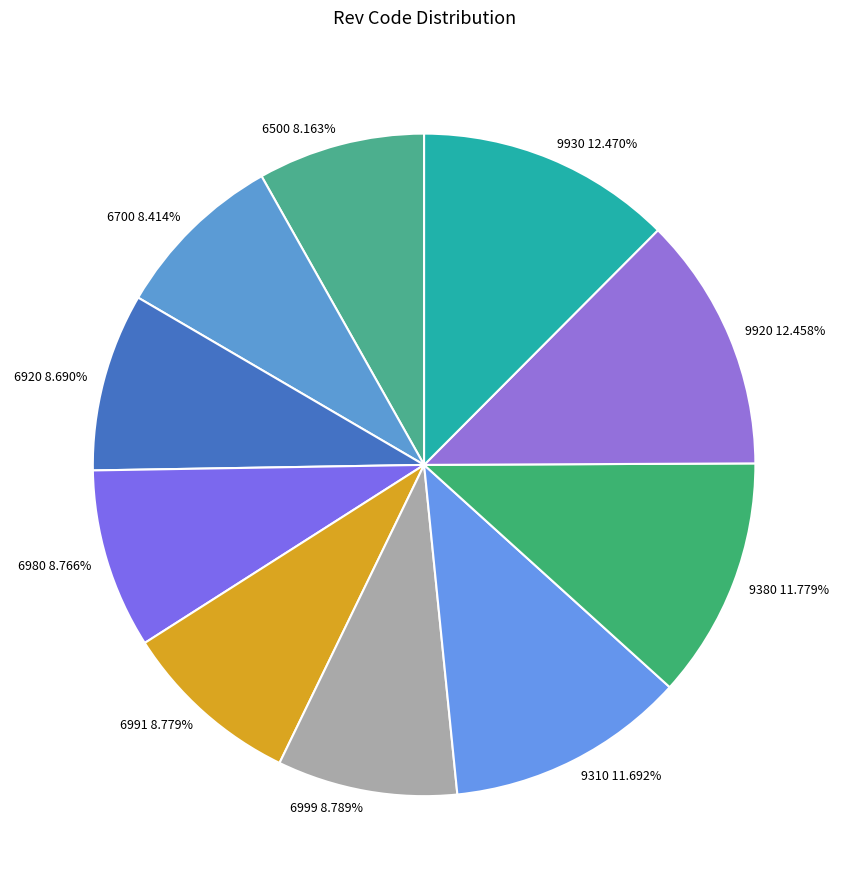

What percentage is NOT represented by 6980?

91.2%